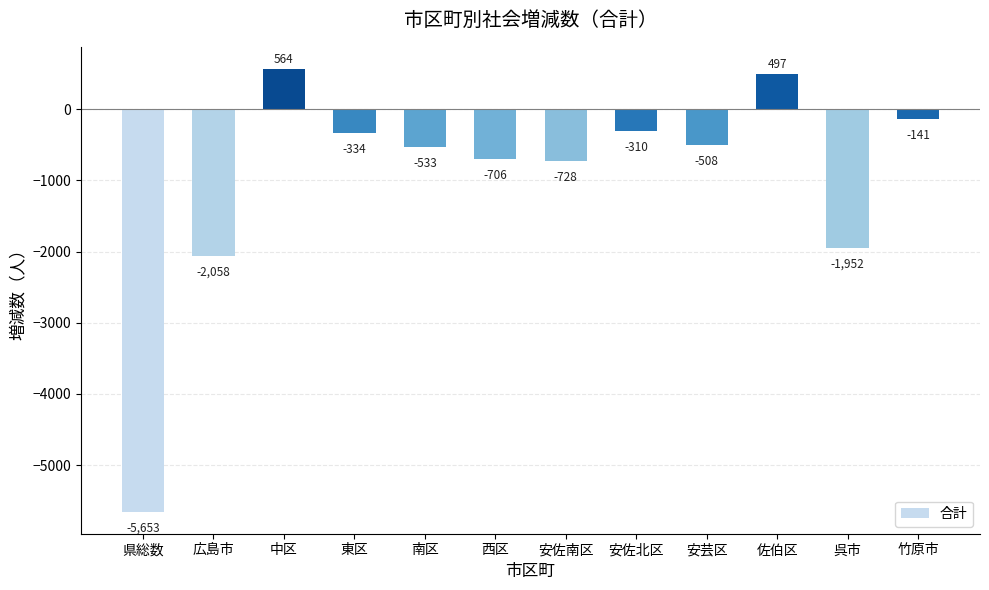

Reading right to left, what are all the values shown in this chart?

竹原市=-141	呉市=-1952	佐伯区=497	安芸区=-508	安佐北区=-310	安佐南区=-728	西区=-706	南区=-533	東区=-334	中区=564	広島市=-2058	県総数=-5653